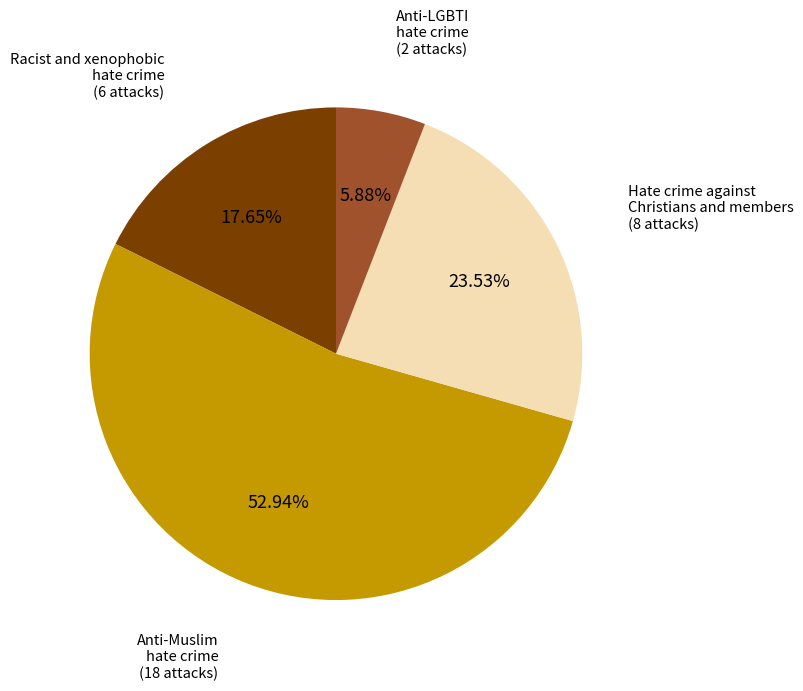

To the nearest percent, what is the average slice percentage?

25%